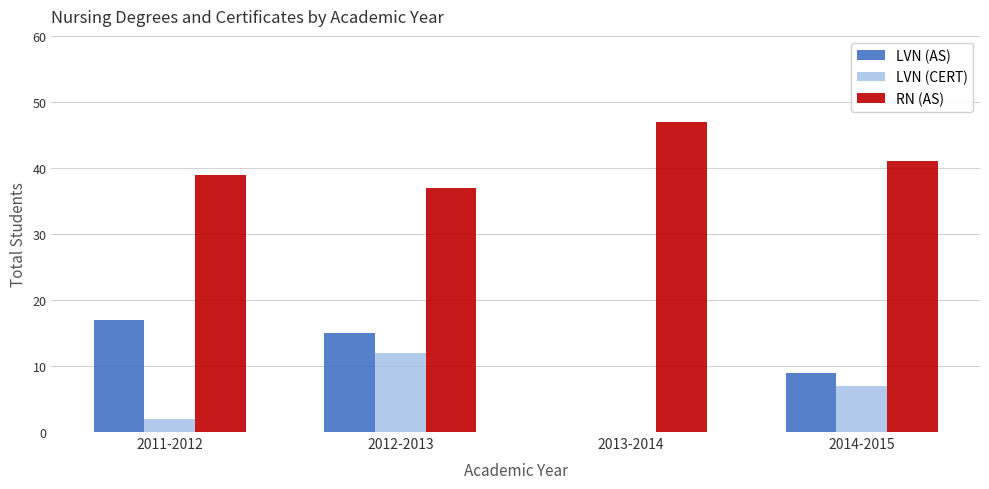

What is the maximum value shown in the chart?

47